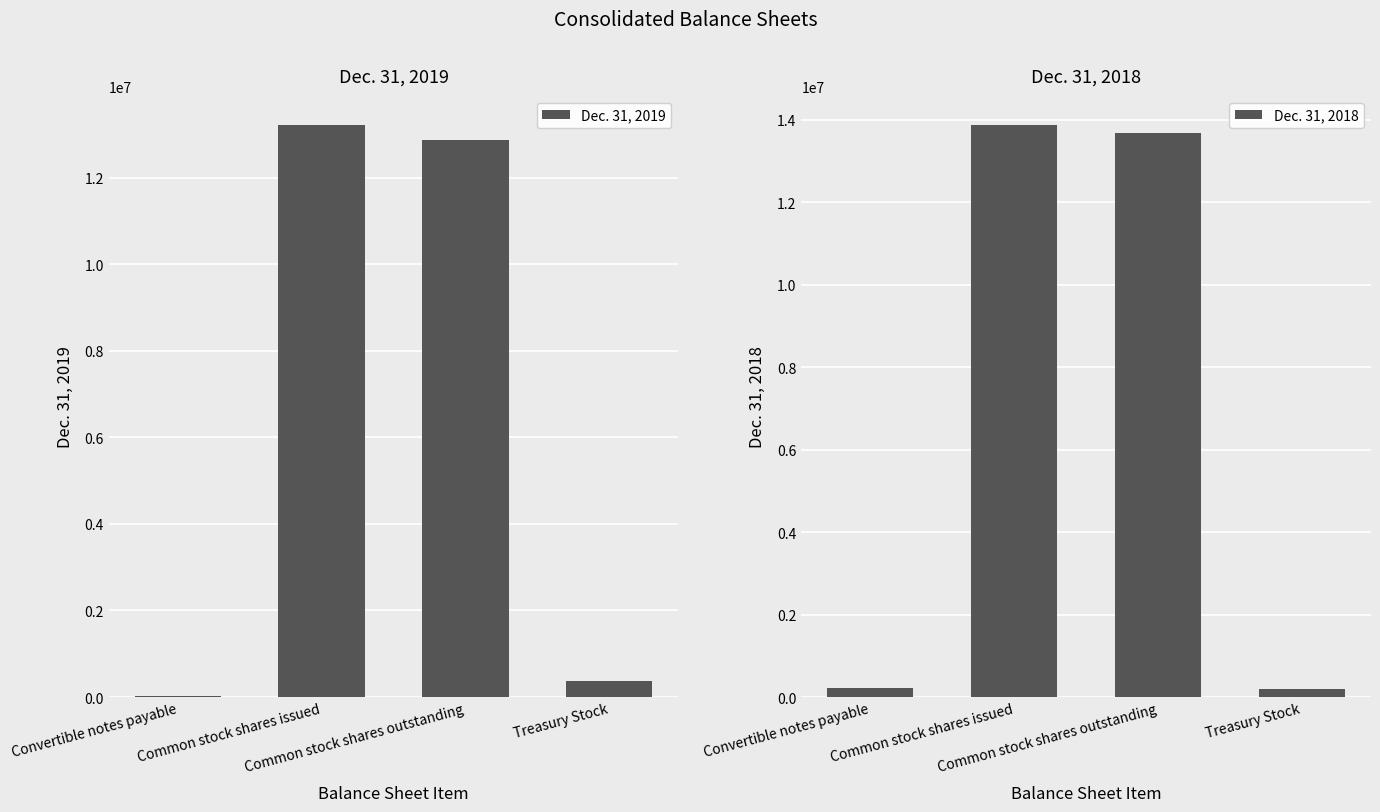

What is the greatest value displayed?

13878757